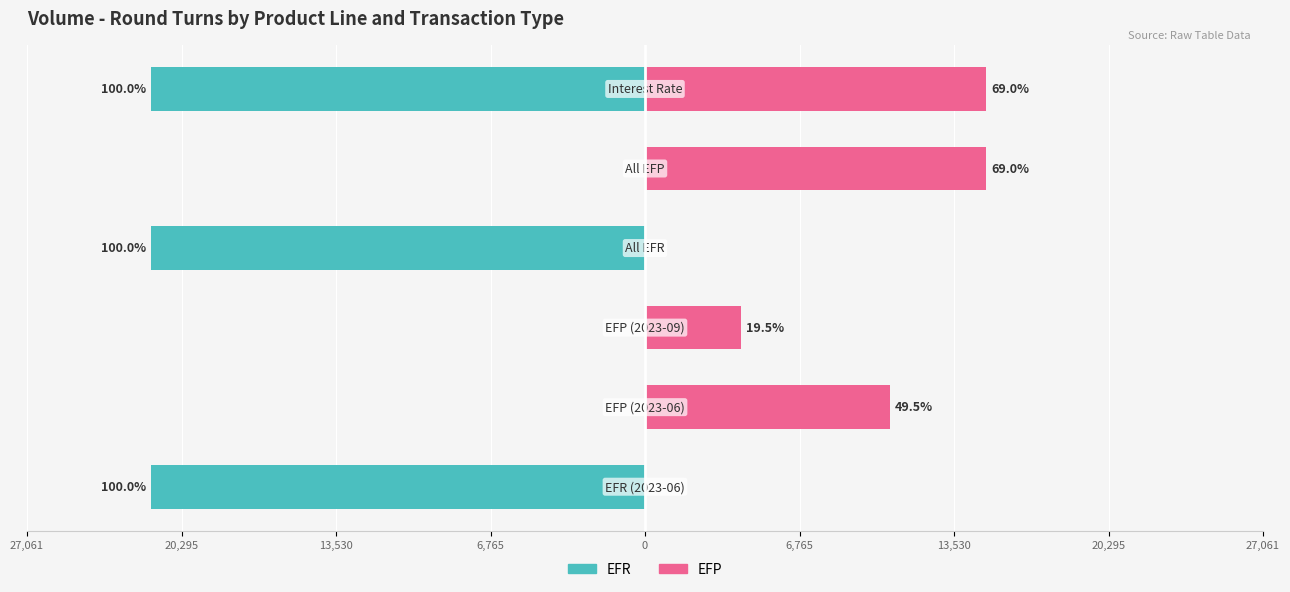

What is the difference between the EFP values at 13,530 and 0?

10726